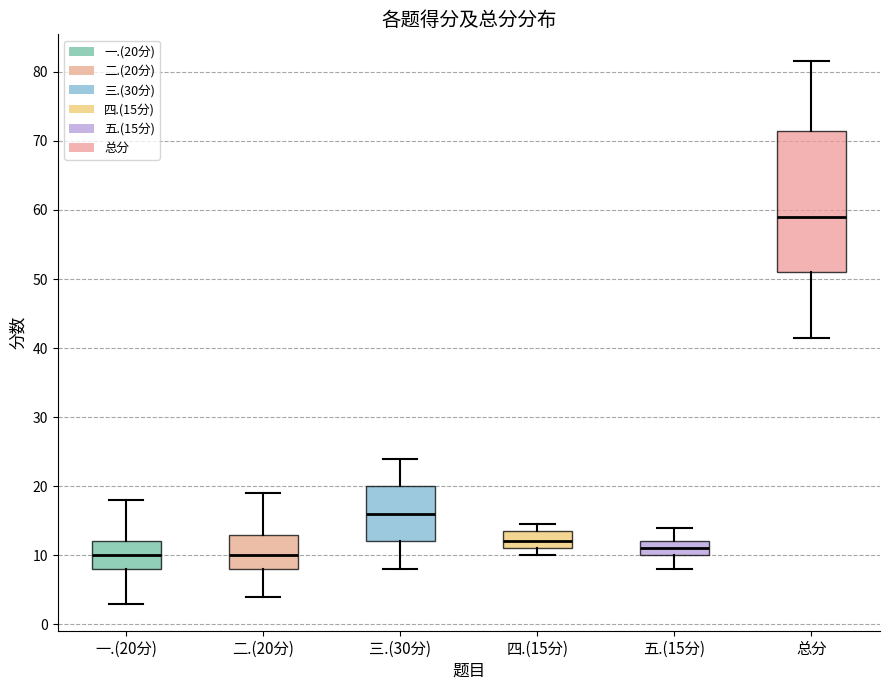

Which box's median line is the highest?

总分